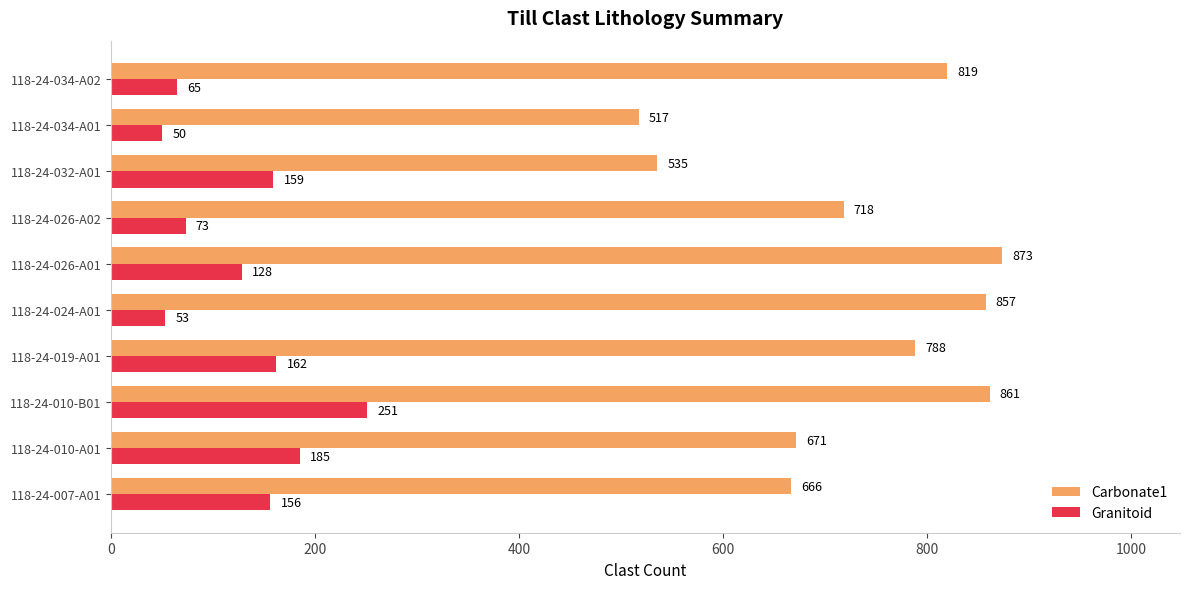

Is the value of Granitoid at 118-24-010-A01 greater than the value of Carbonate1 at 118-24-010-B01?

No